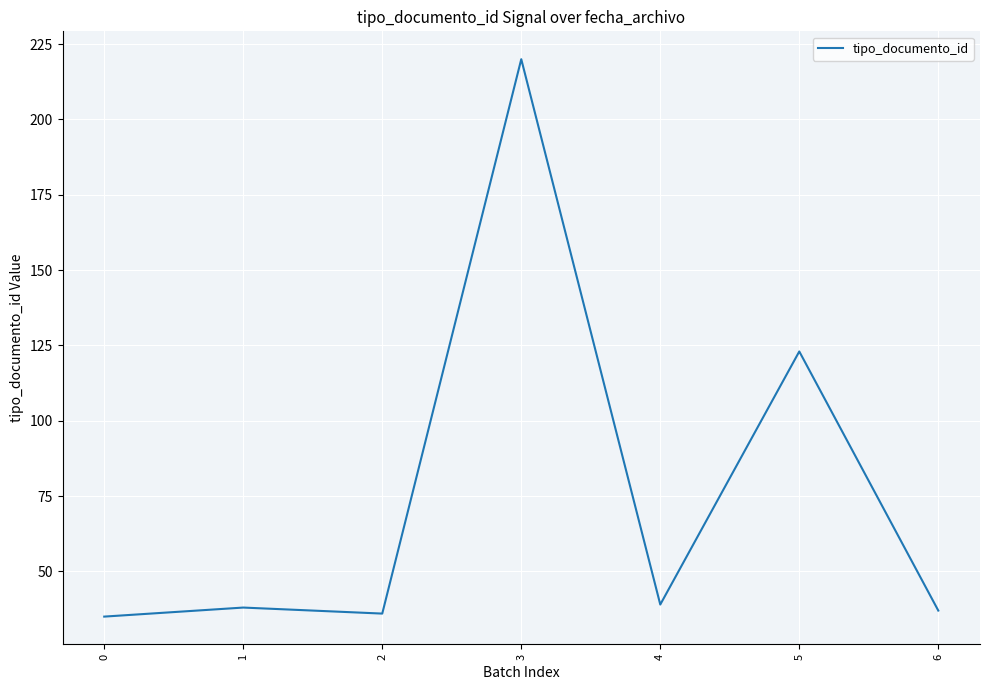

What is the minimum value shown in the chart?

35